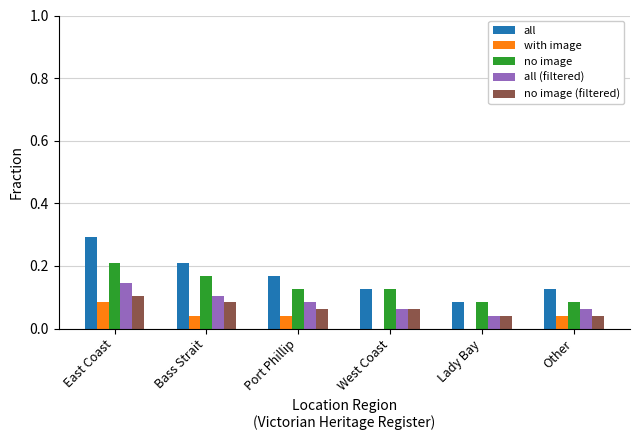

Is it true that all (filtered) equals 0.0 at Lady Bay?

True